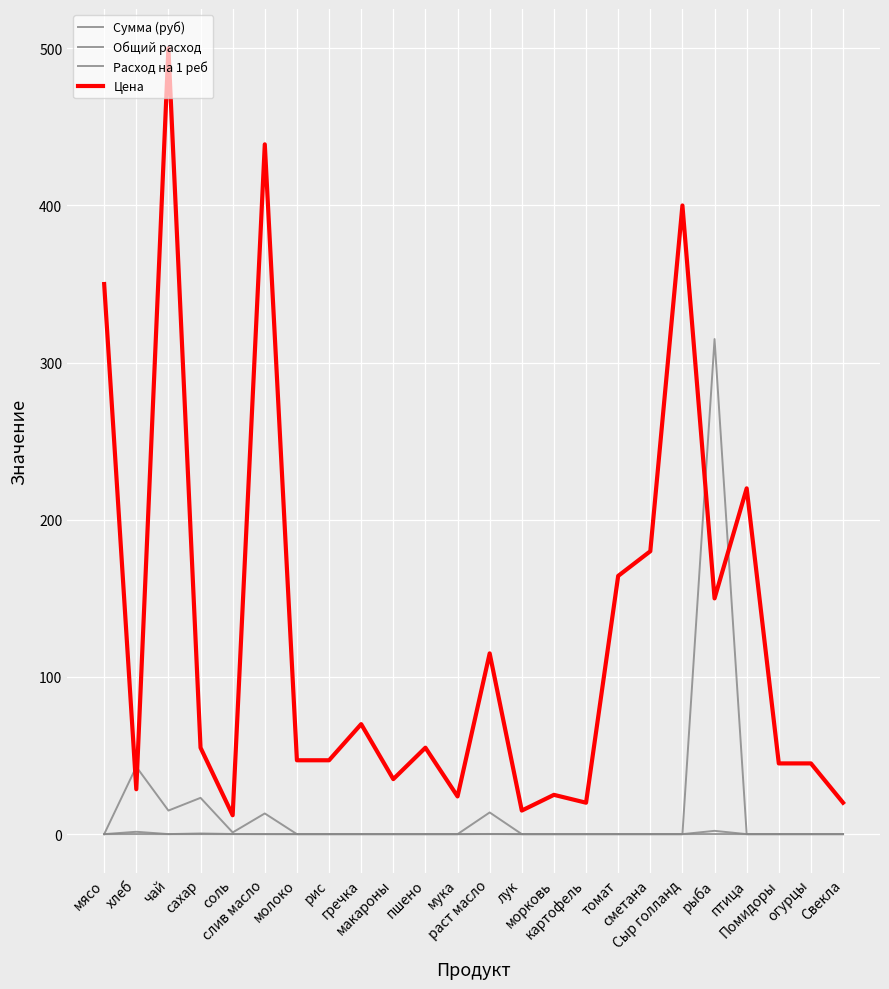

The Сумма (руб) series shows 13.2 at слив масло. True or false?

True